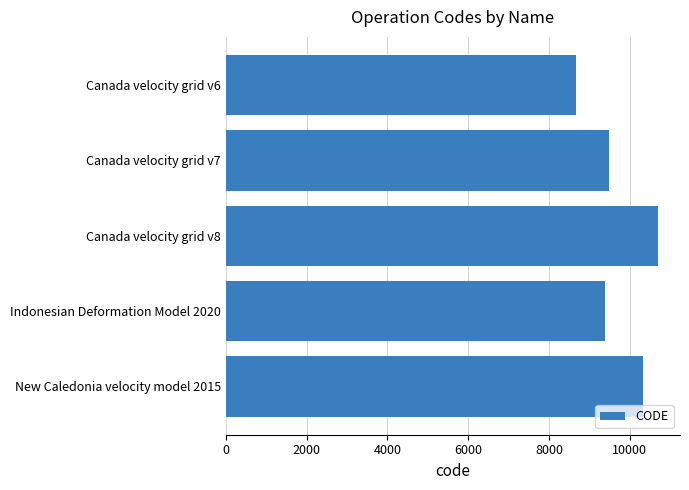

What is the value of the 3rd bar from the top?

10707